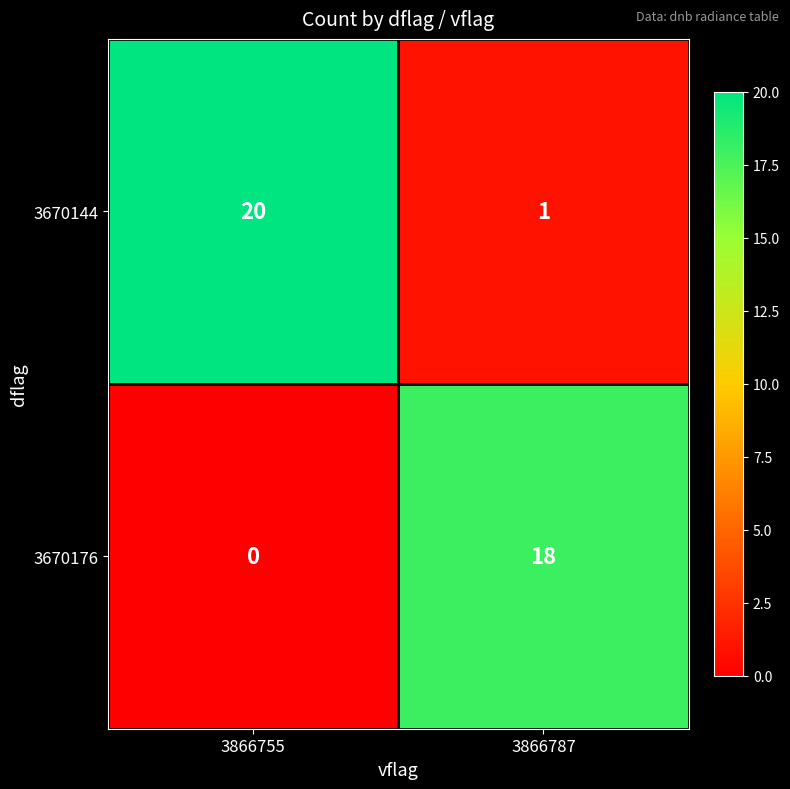

The 3670144 series shows 20 at 3866755. True or false?

True